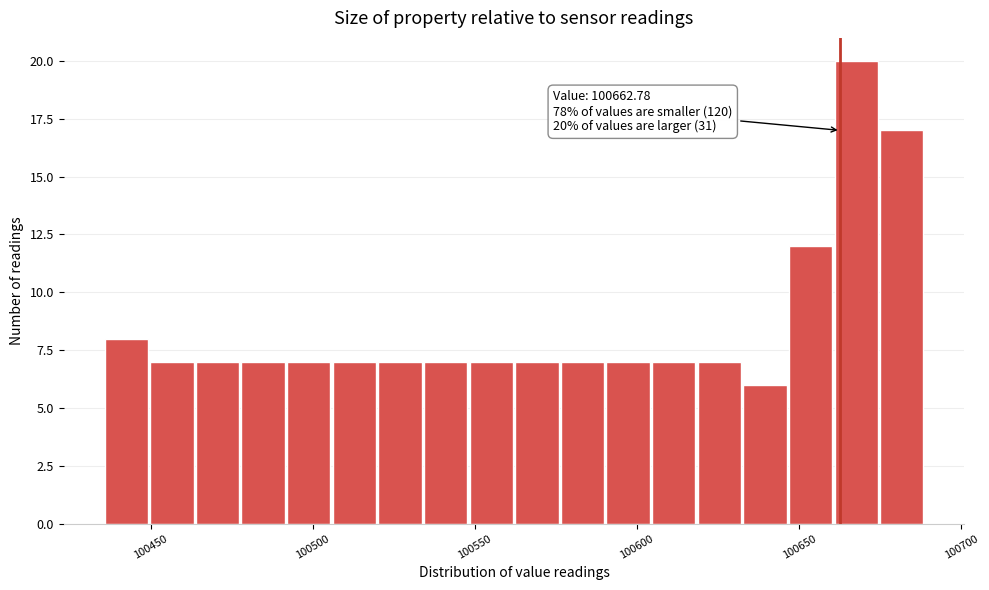

Around what value on the x-axis is the tallest bar? Give the approximate position of its centre, as read against the axis.

100670